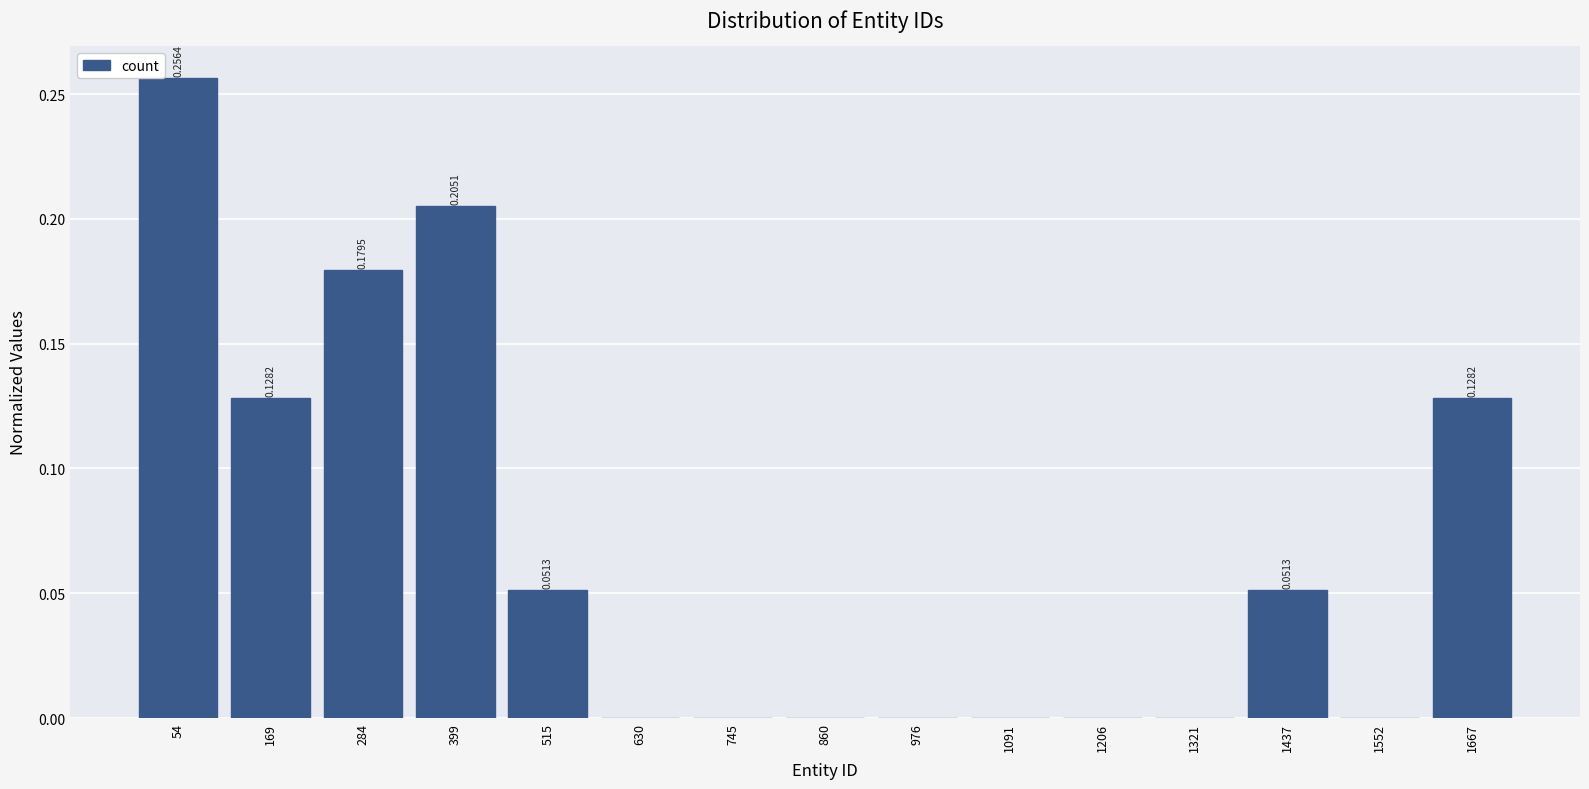

What is the sum of all values?

1.0